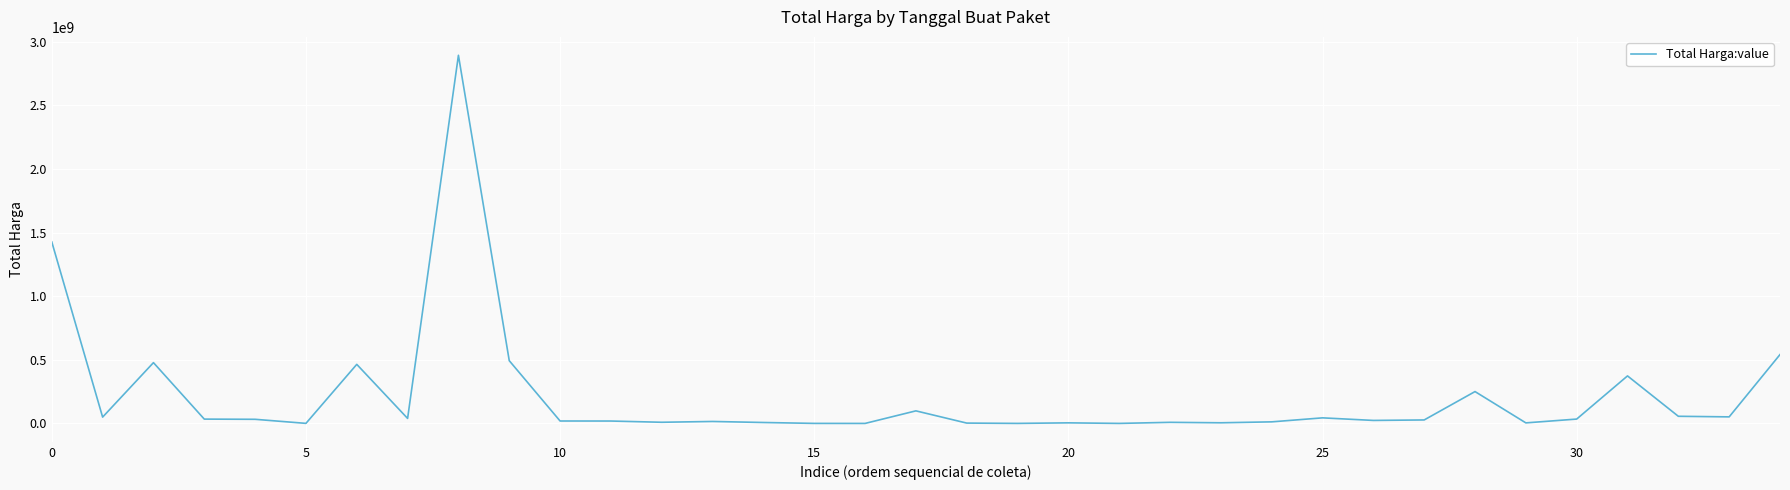

What is the greatest value displayed?

2892122000